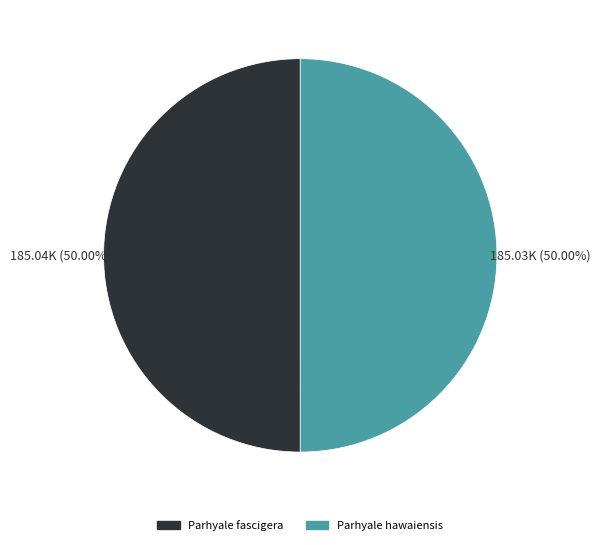

Combined, do Parhyale hawaiensis and Parhyale fascigera account for over 50%?

Yes